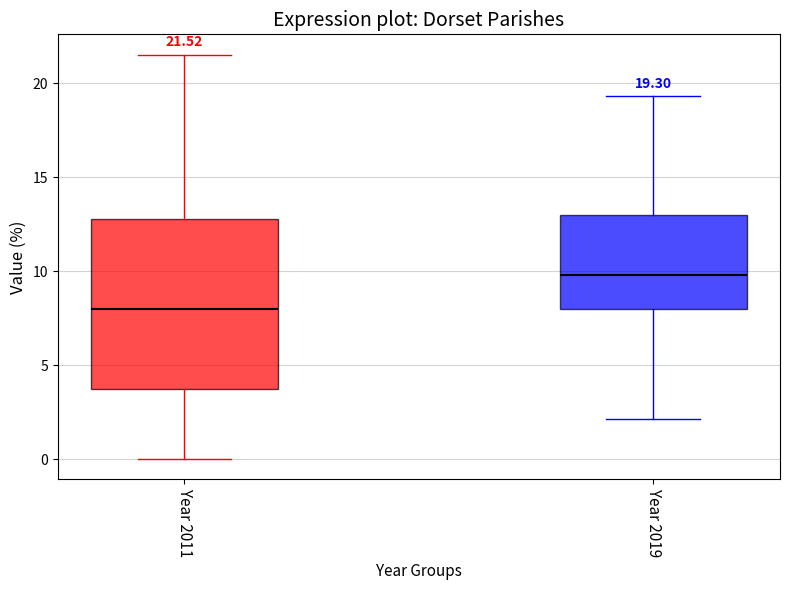

Which box has the lowest median line?

Year 2011